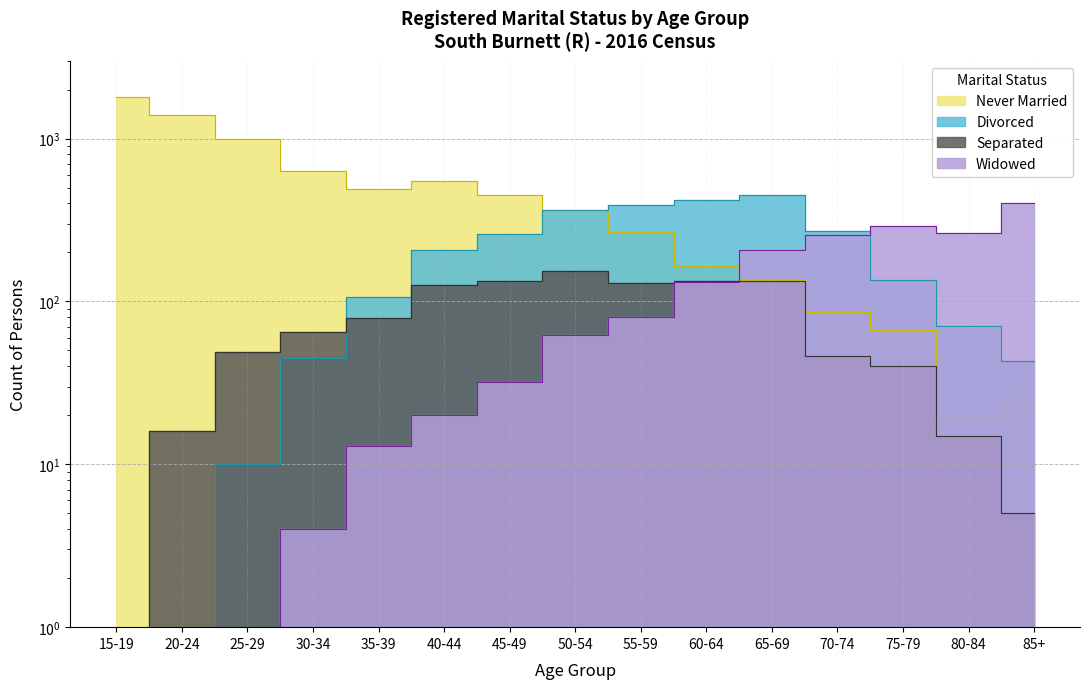

Is the value of Widowed (Total) at 15-19 greater than the value of Never Married (Total) at 60-64?

No